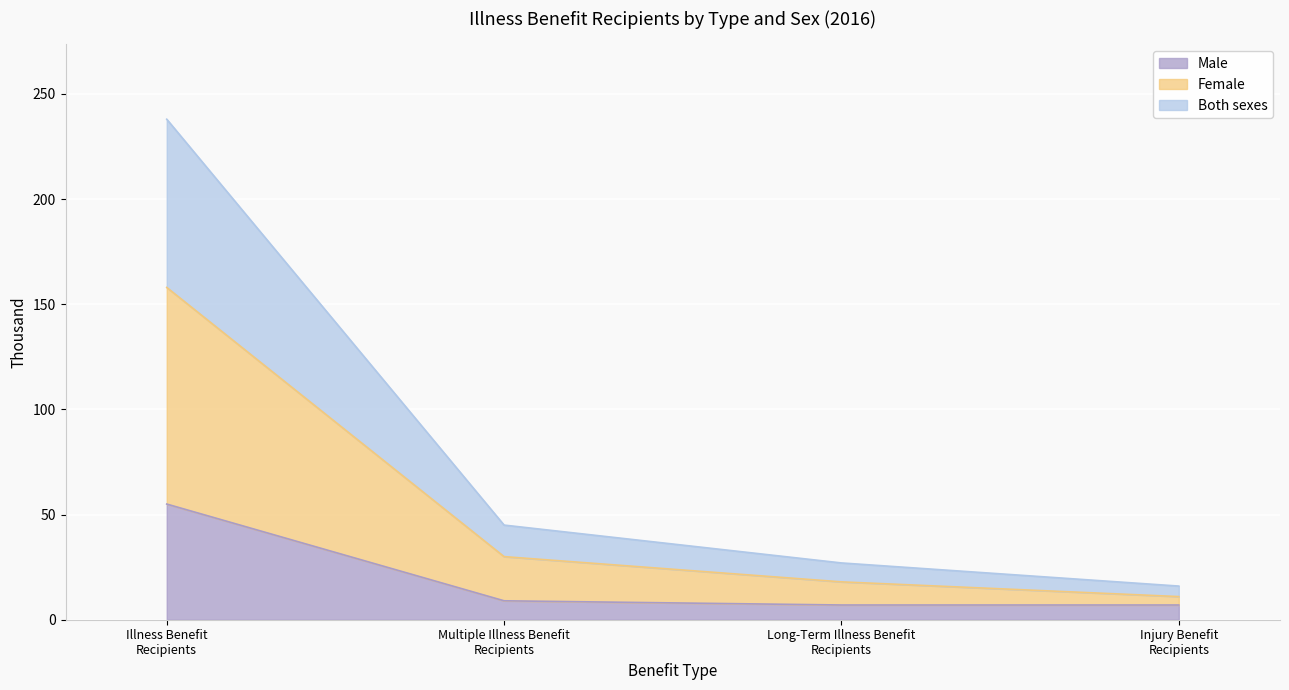

How many distinct data groups are displayed?

3